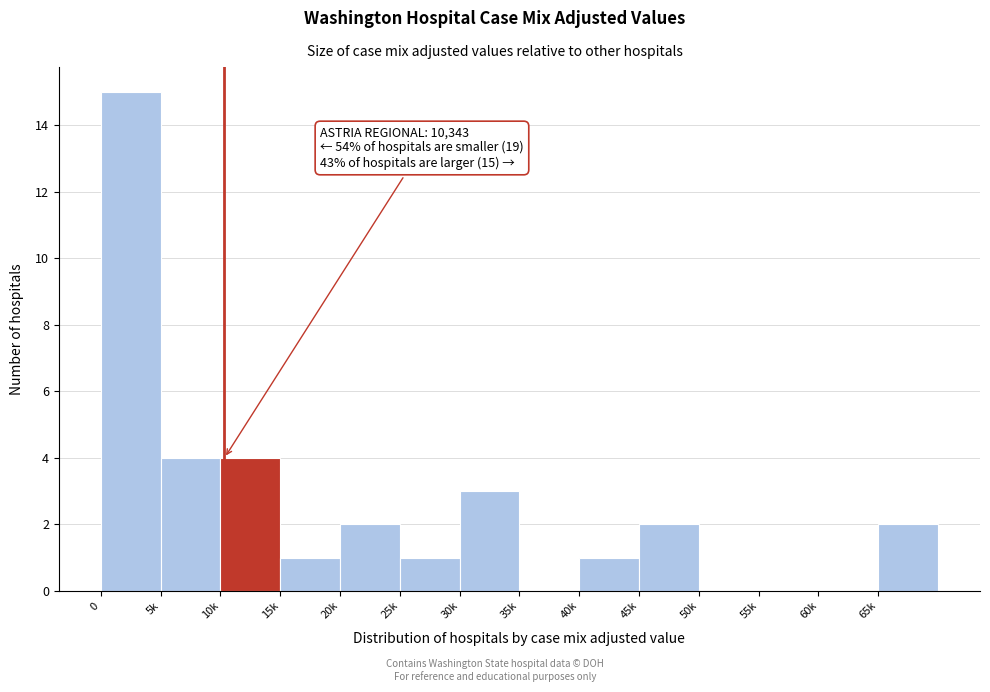

Reading left to right, list all the values displayed in this chart.

0=15	5k=4	10k=4	15k=1	20k=2	25k=1	30k=3	35k=0	40k=1	45k=2	50k=0	55k=0	60k=0	65k=2